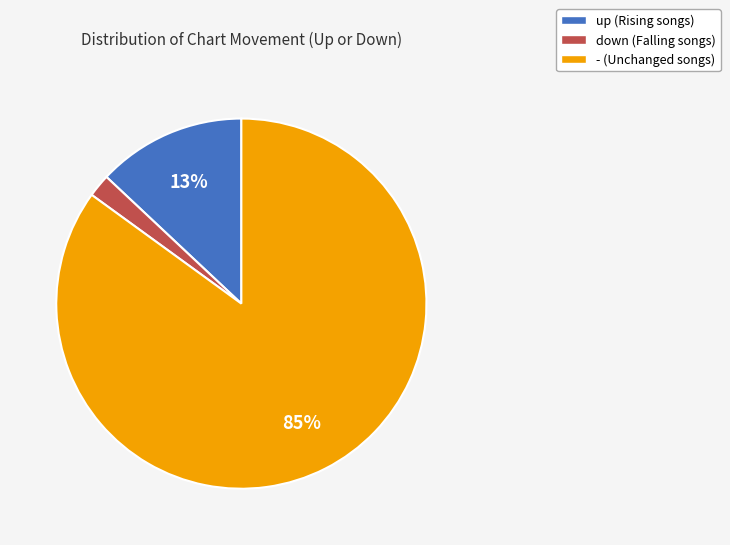

Count the number of slices in the pie.

3